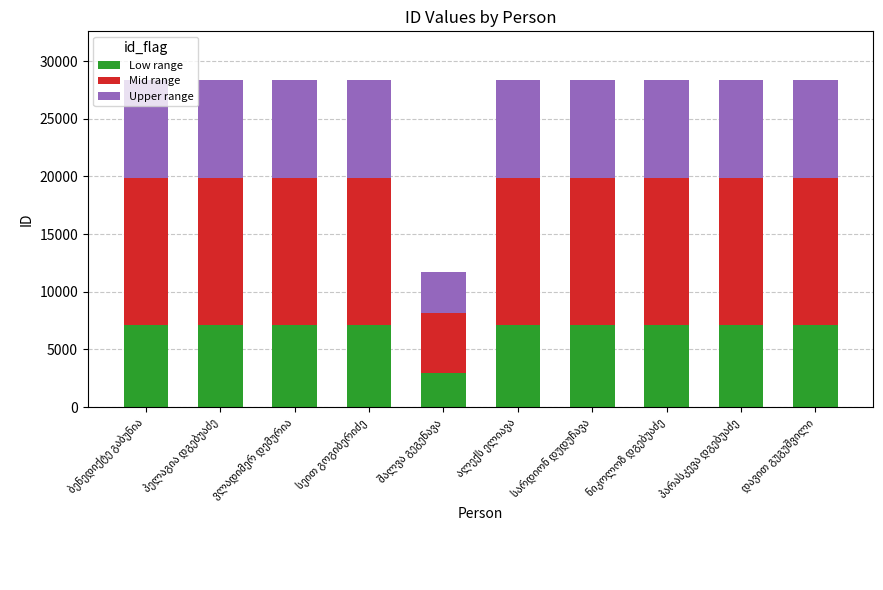

What is the sum of all Low range values?

66653.8